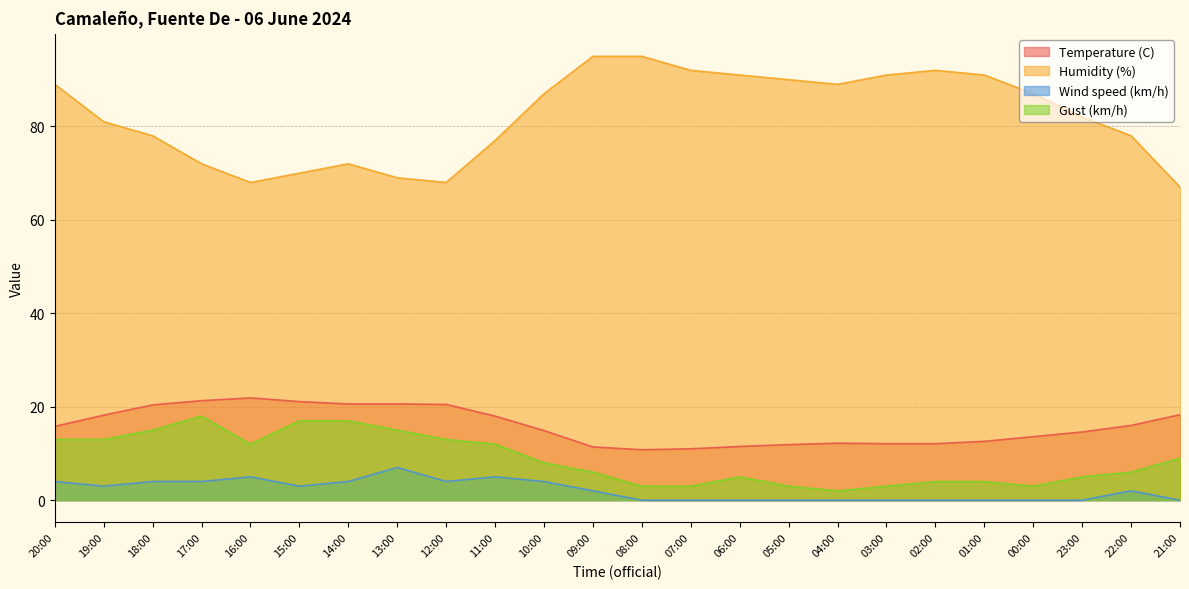

Reading right to left, what are all the values shown in this chart?

Temperature (C): 18.3	16.0	14.6	13.6	12.6	12.1	12.1	12.2	11.9	11.5	11.0	10.8	11.4	14.9	18.0	20.5	20.6	20.6	21.1	21.9	21.3	20.4	18.2	15.8
Humidity (%): 67.0	78.0	82.0	87.0	91.0	92.0	91.0	89.0	90.0	91.0	92.0	95.0	95.0	87.0	77.0	68.0	69.0	72.0	70.0	68.0	72.0	78.0	81.0	89.0
Wind speed (km/h): 0.0	2.0	0.0	0.0	0.0	0.0	0.0	0.0	0.0	0.0	0.0	0.0	2.0	4.0	5.0	4.0	7.0	4.0	3.0	5.0	4.0	4.0	3.0	4.0
Gust (km/h): 9.0	6.0	5.0	3.0	4.0	4.0	3.0	2.0	3.0	5.0	3.0	3.0	6.0	8.0	12.0	13.0	15.0	17.0	17.0	12.0	18.0	15.0	13.0	13.0